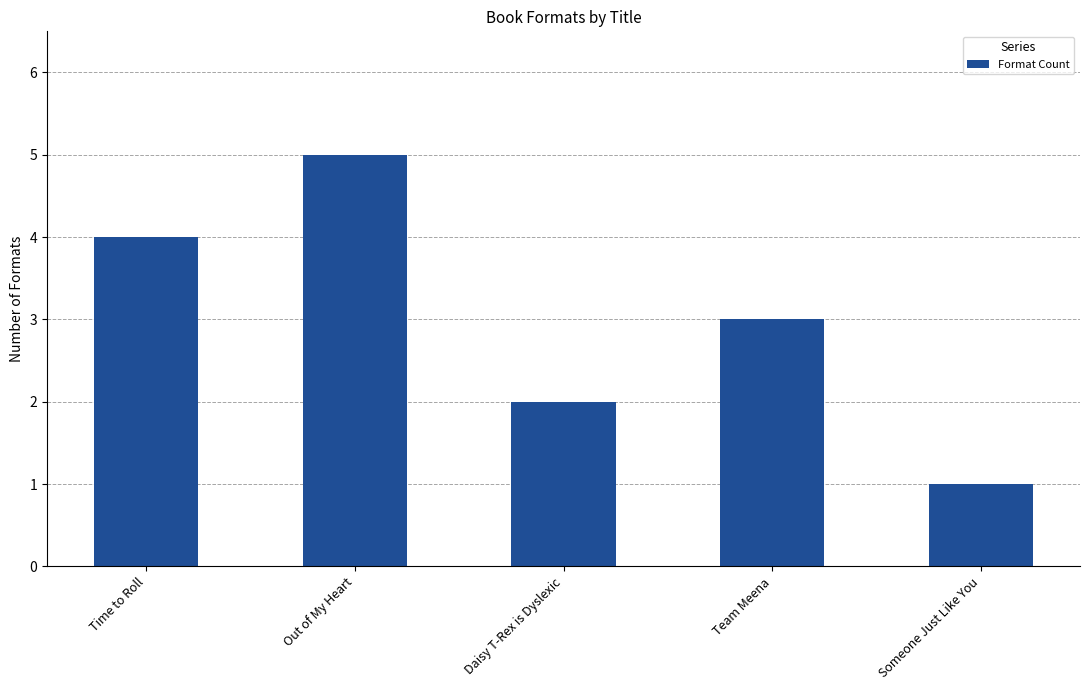

Reading left to right, list all the values displayed in this chart.

4	5	2	3	1